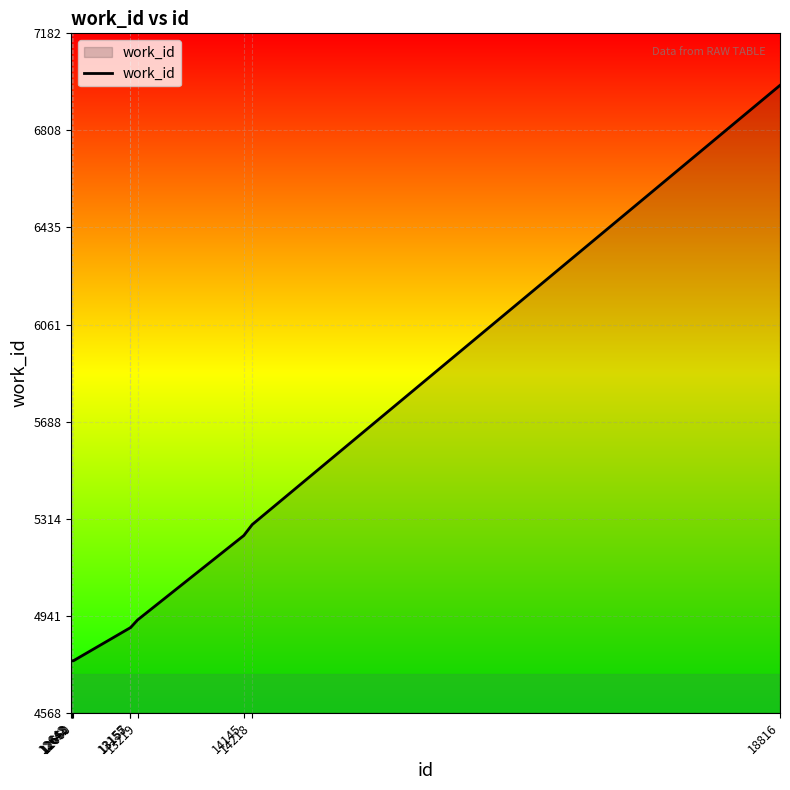

What is the minimum value shown in the chart?

4768